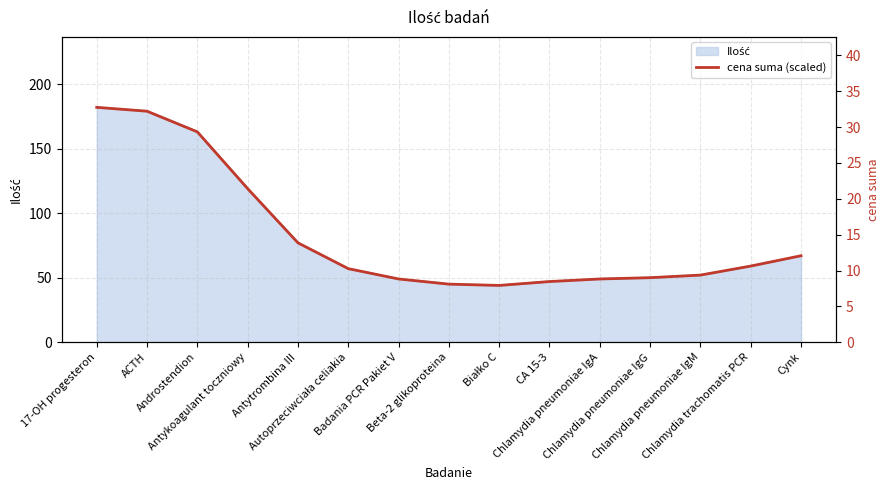

Where is the data nearest to the value 20?

Antykoagulant toczniowy